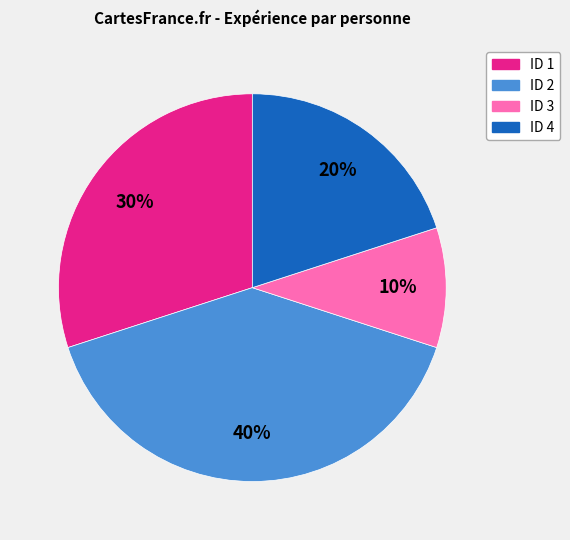

Which has a higher value, ID 4 or ID 1?

ID 1